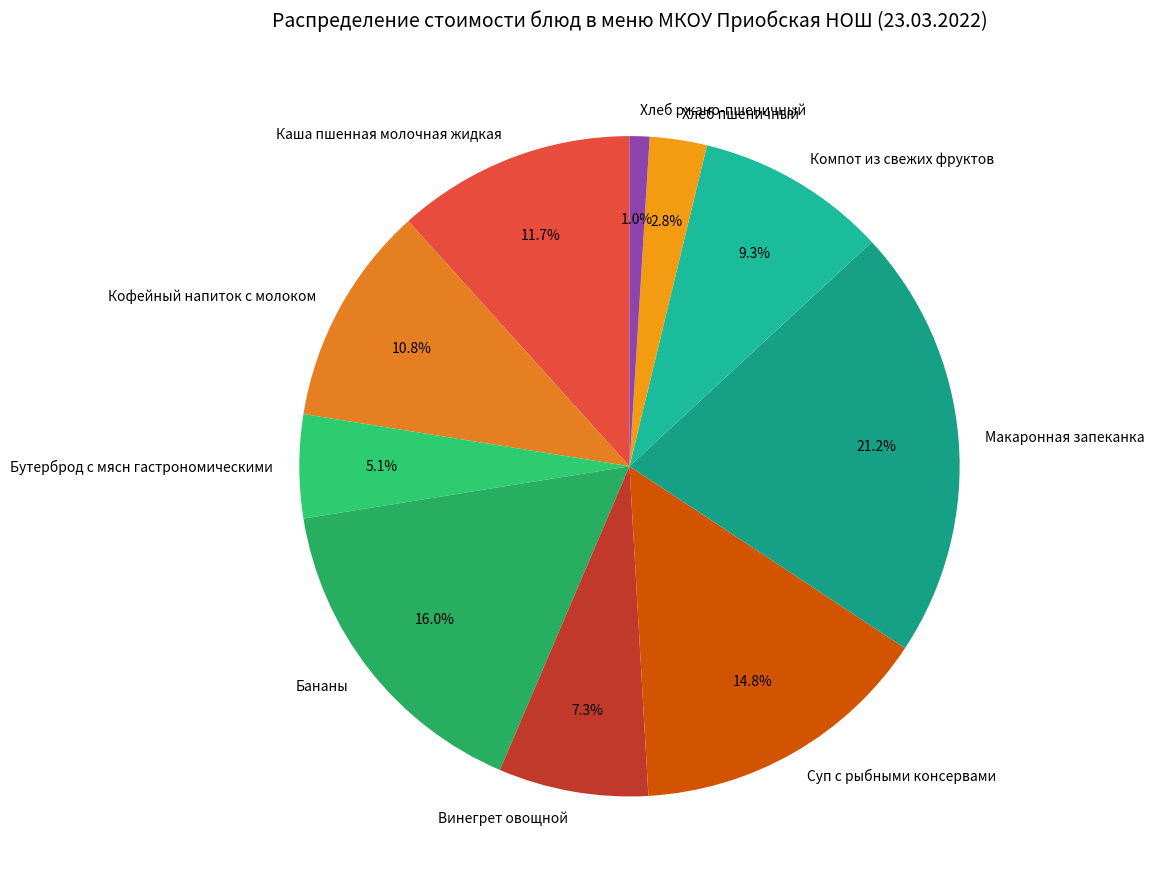

Count the number of slices in the pie.

10